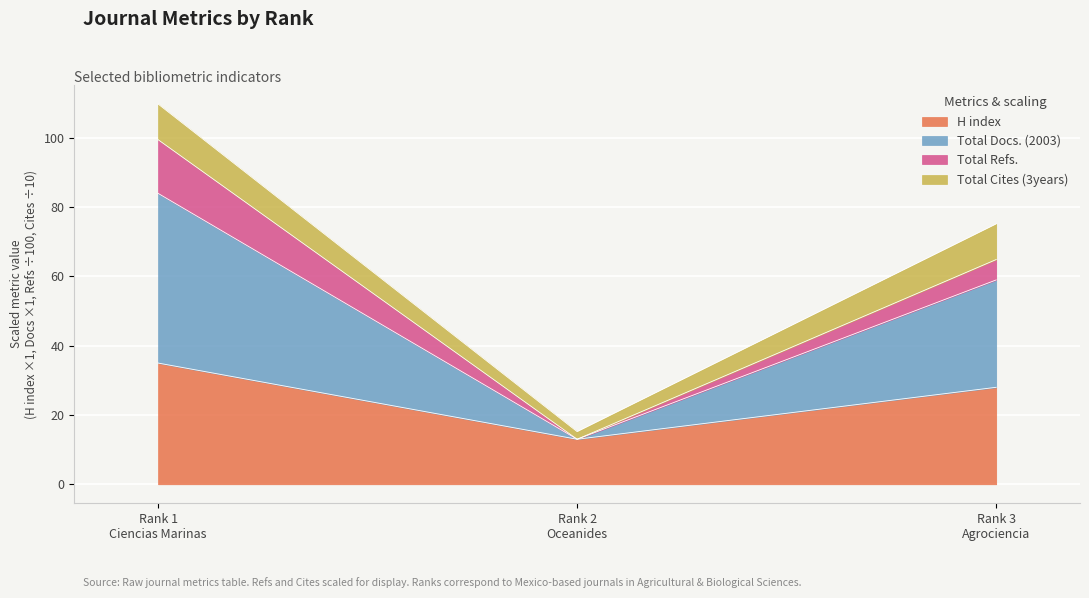

At which label does H index first exceed 28?

Rank 1
Ciencias Marinas